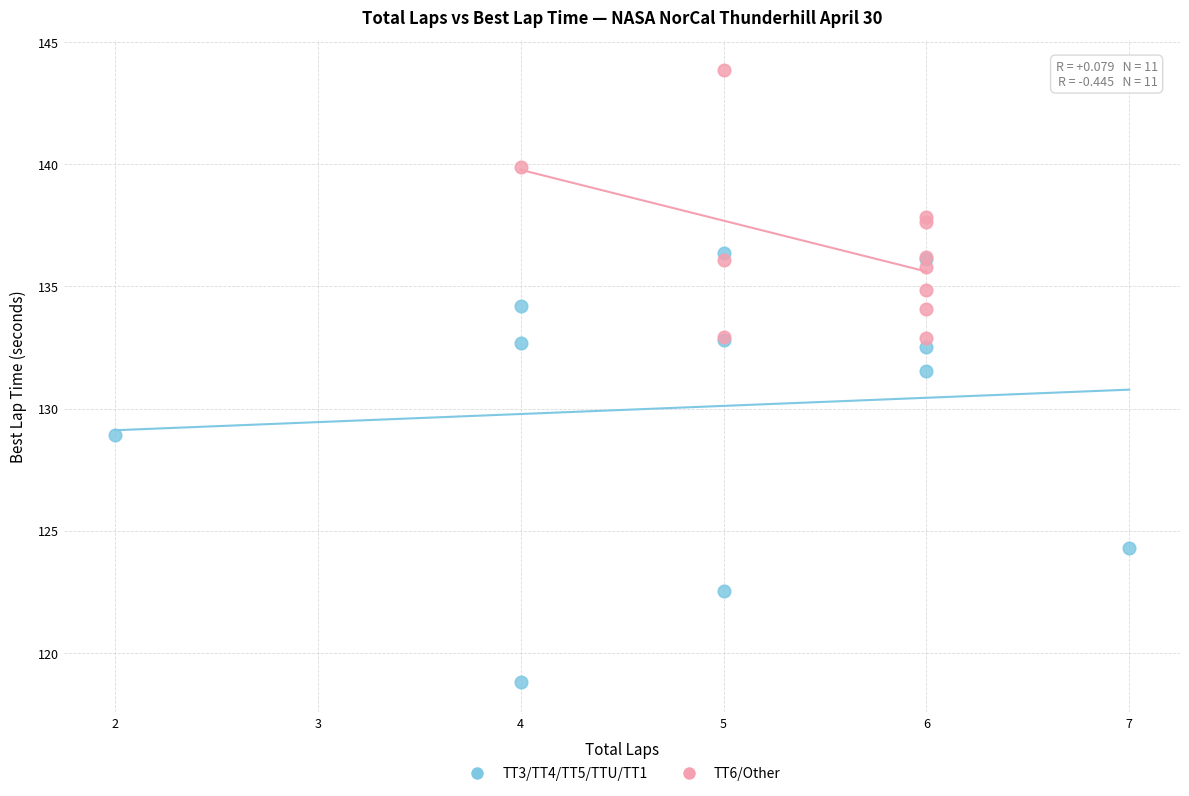

Which series contains the highest Y value?

TT6/Other